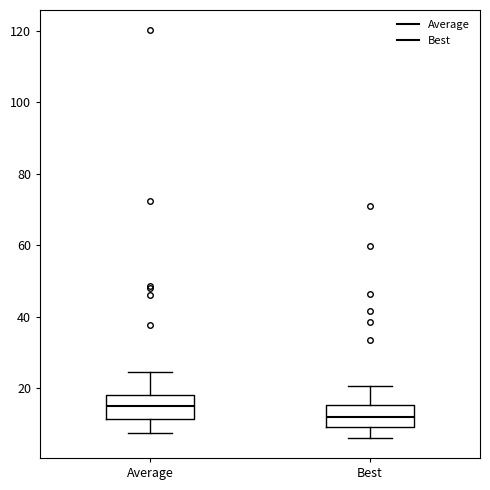

Which box has the lowest median line?

Best